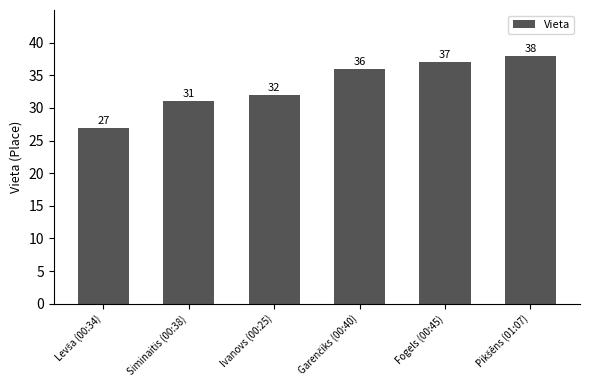

What is the approximate value at Siminaitis (00:38), to the nearest 5?

30